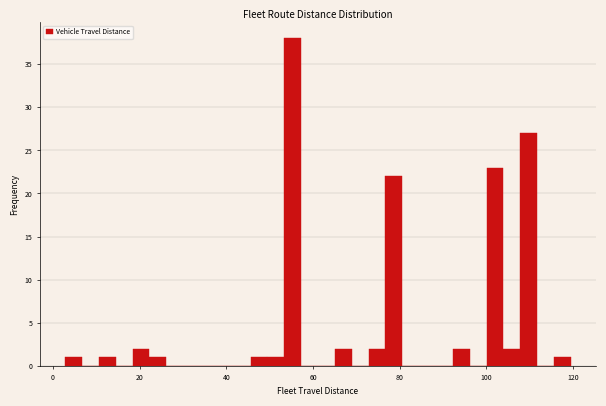

Around what value on the x-axis is the tallest bar? Give the approximate position of its centre, as read against the axis.

56